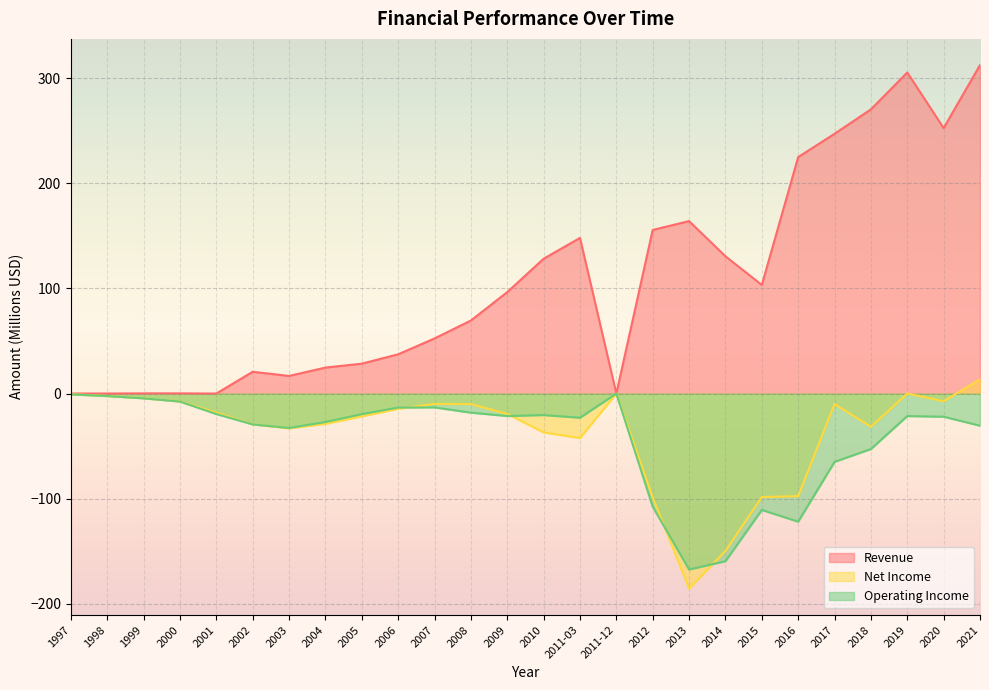

List the labels in order of Net Income value, largest first.

2021, 2019, 2011-12, 1997, 1998, 1999, 2020, 2000, 2007, 2017, 2008, 2006, 2001, 2009, 2005, 2004, 2002, 2018, 2003, 2010, 2011-03, 2016, 2015, 2012, 2014, 2013